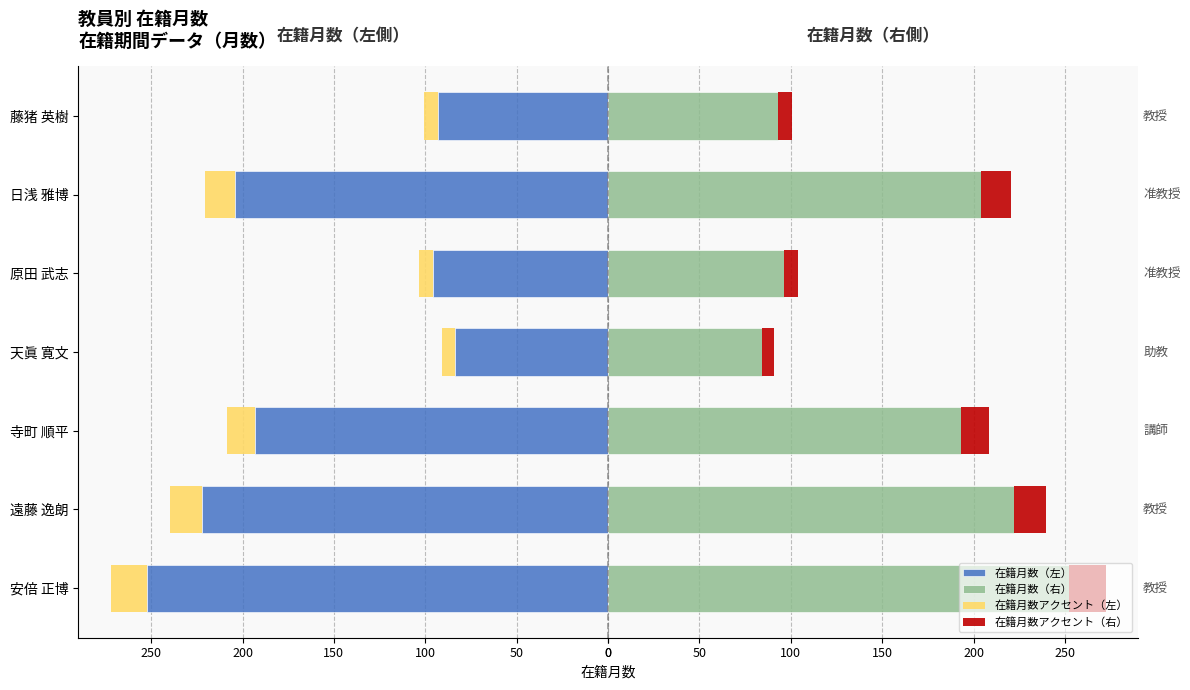

Count the number of categories in the chart.

7